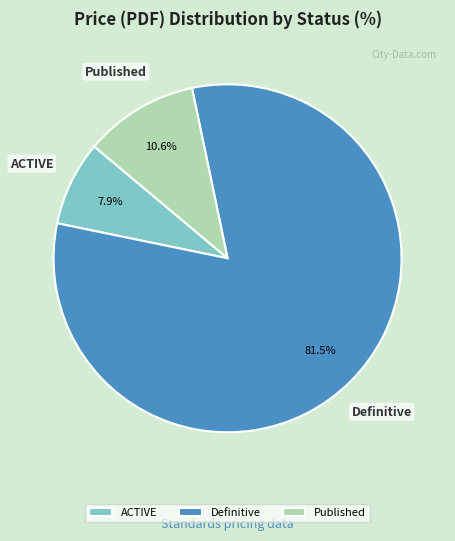

What portion of the pie excludes ACTIVE?

92.1%